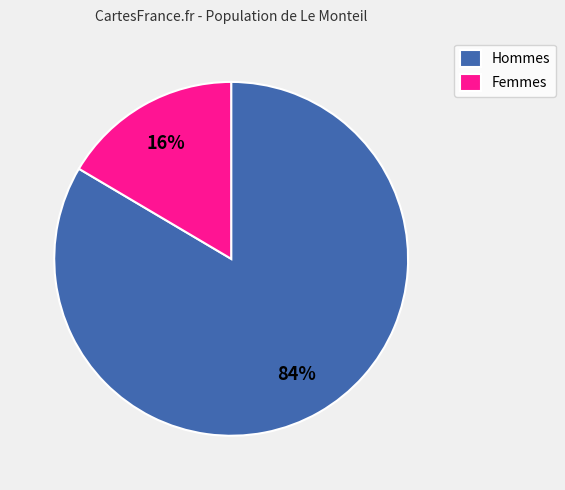

Is the sum of Hommes and Femmes greater than half?

Yes